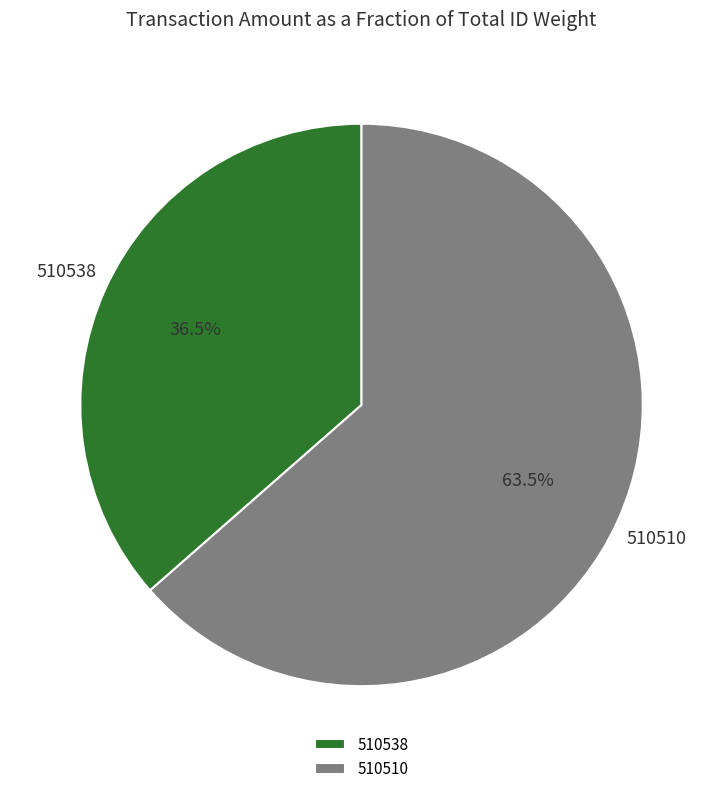

Is there a majority slice in this chart?

Yes